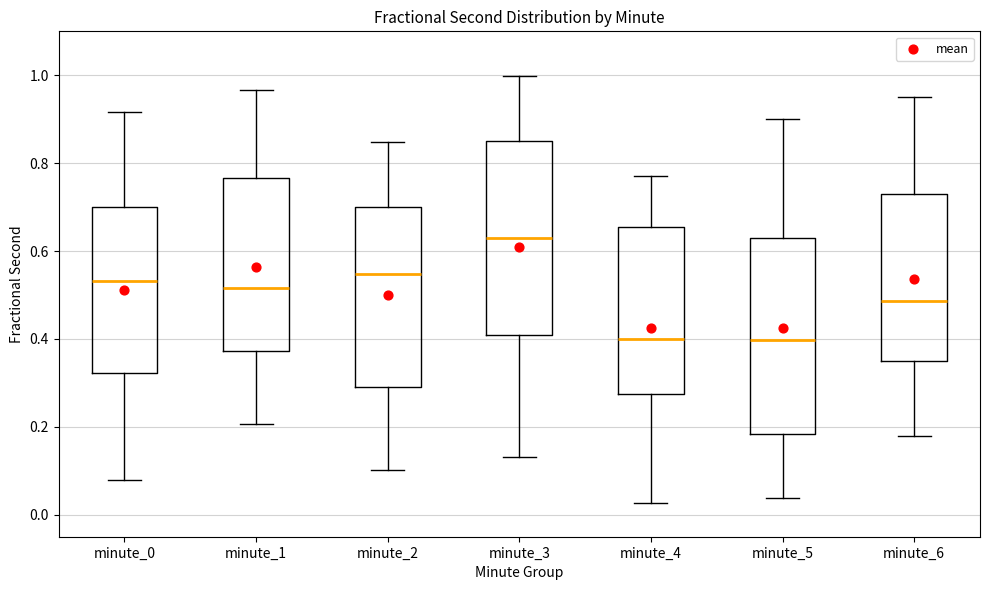

Where is the lower edge of the box for minute_2 on the y-axis? The values are not printed on the chart, so give them approximately, as read against the axis.

0.30